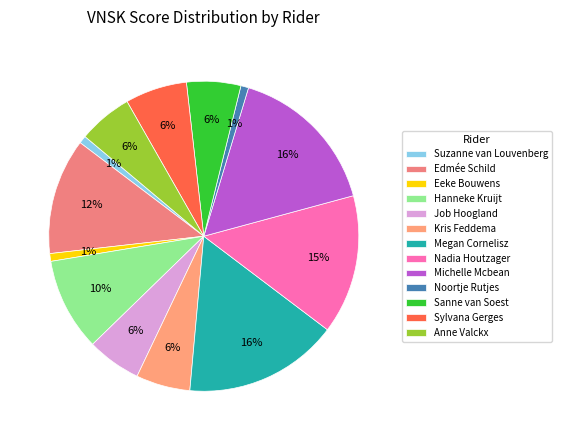

Is there any slice that represents more than half of the pie?

No